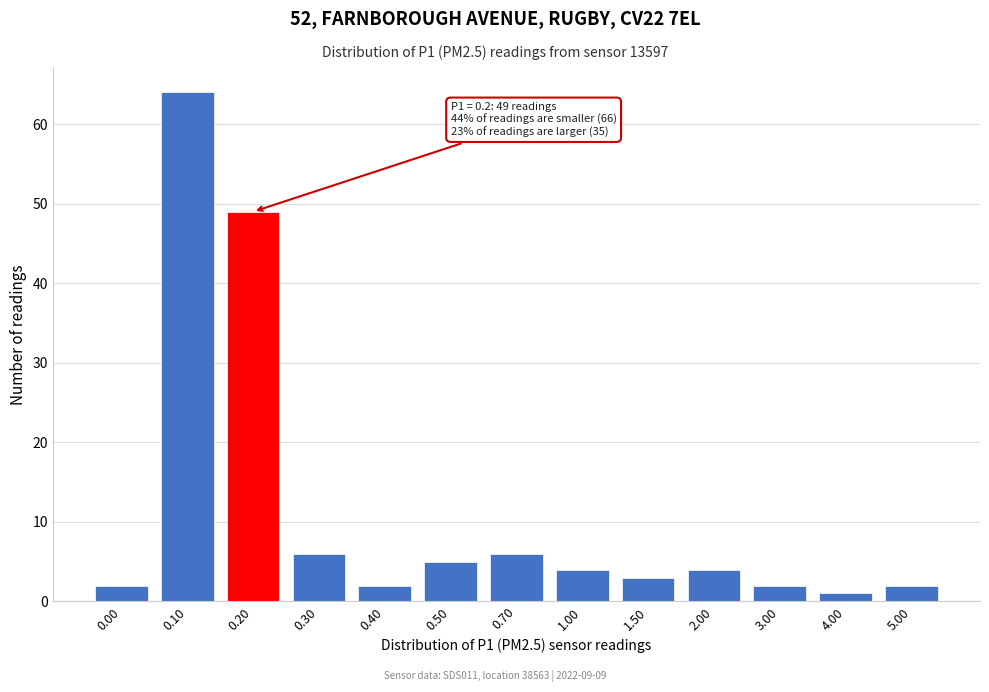

Reading left to right, transcribe all the data shown in this chart.

0.00=2	0.10=64	0.20=49	0.30=6	0.40=2	0.50=5	0.70=6	1.00=4	1.50=3	2.00=4	3.00=2	4.00=1	5.00=2